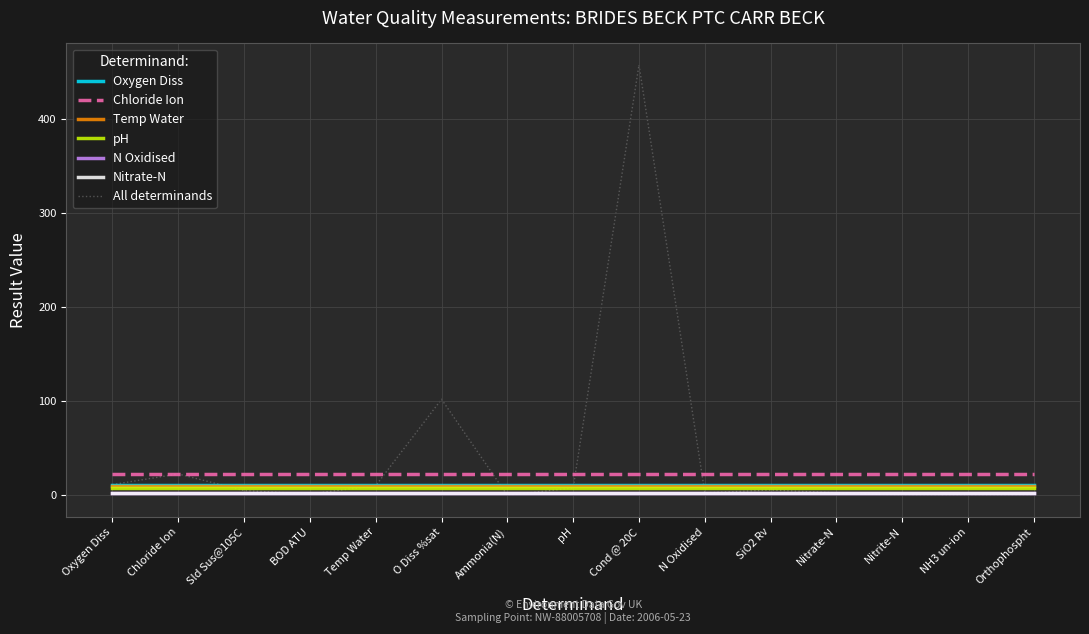

At which category is the sum across all series the highest?

Cond @ 20C